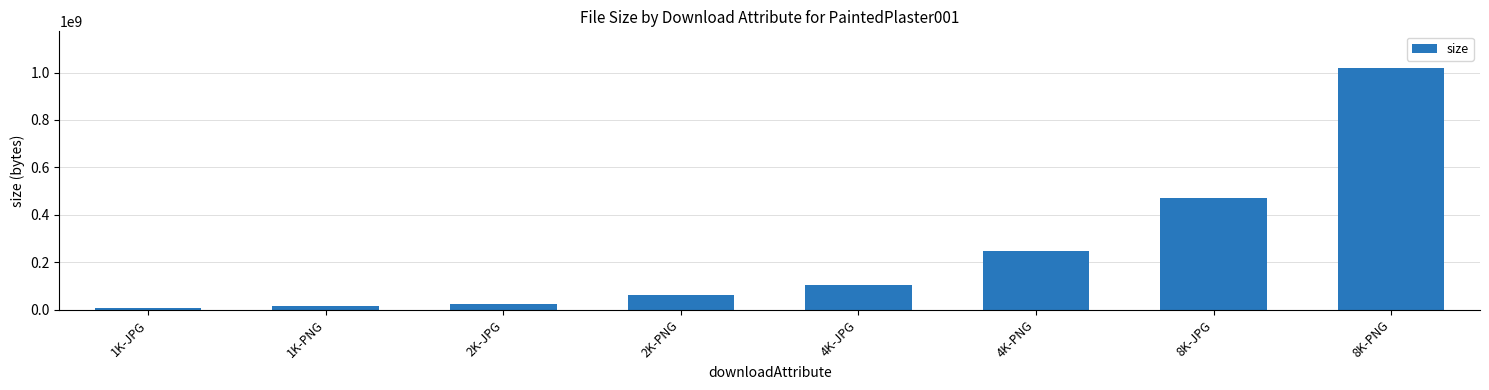

How many bars are there in total?

8